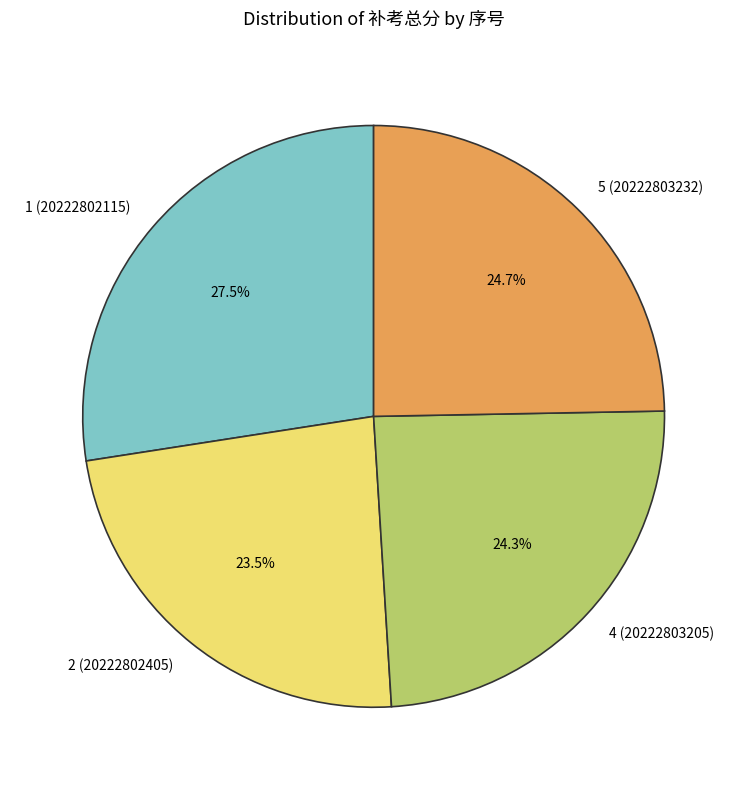

Which category has the smallest portion of the pie?

2 (20222802405)